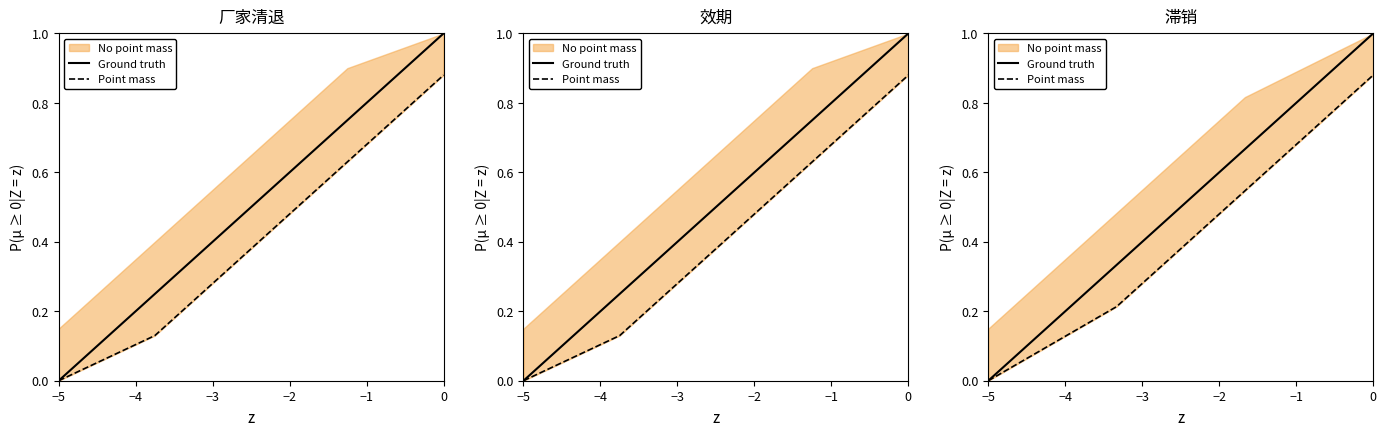

Rank the series by their average value, from lowest to highest.

Point mass, Ground truth